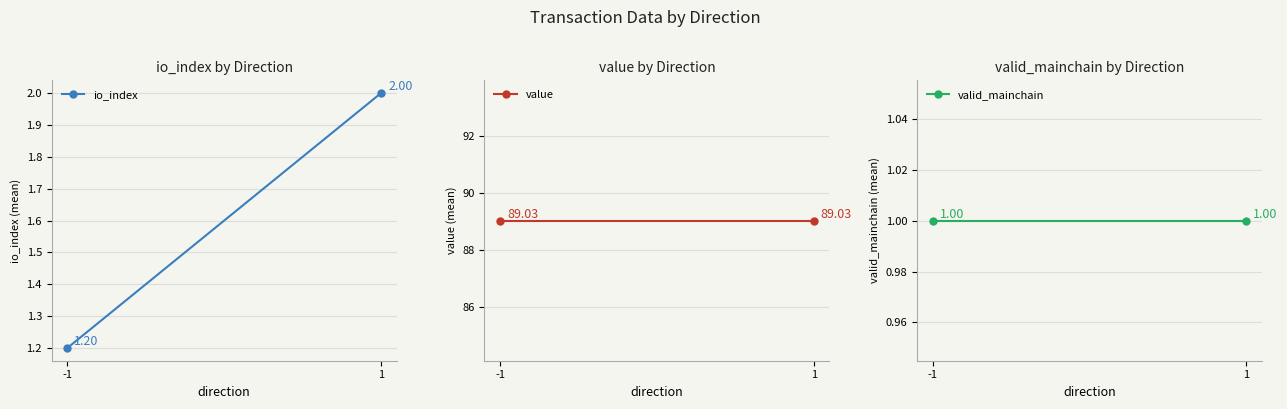

What is the sum of the valid_mainchain values at -1 and 1?

2.0